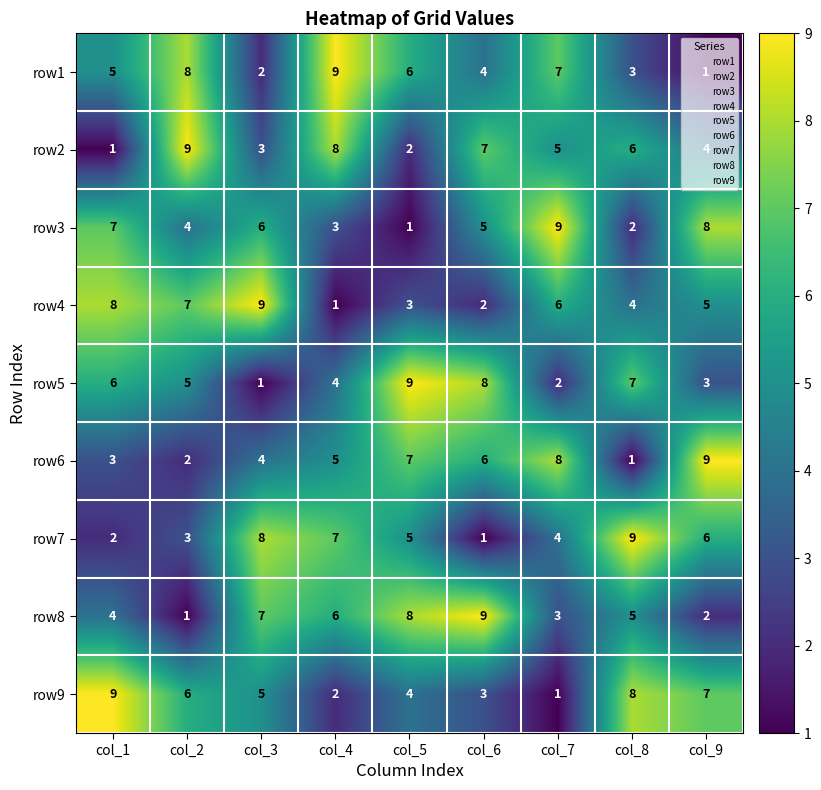

At how many categories does at least one series exceed 5?

9